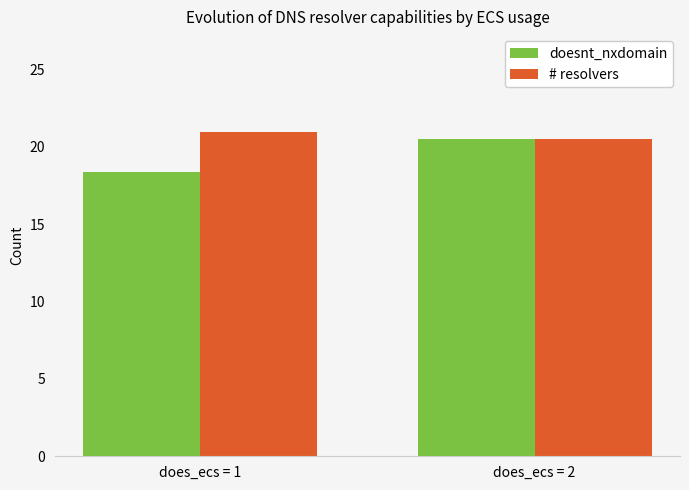

What is the approximate value of # resolvers at does_ecs = 1?

21.0